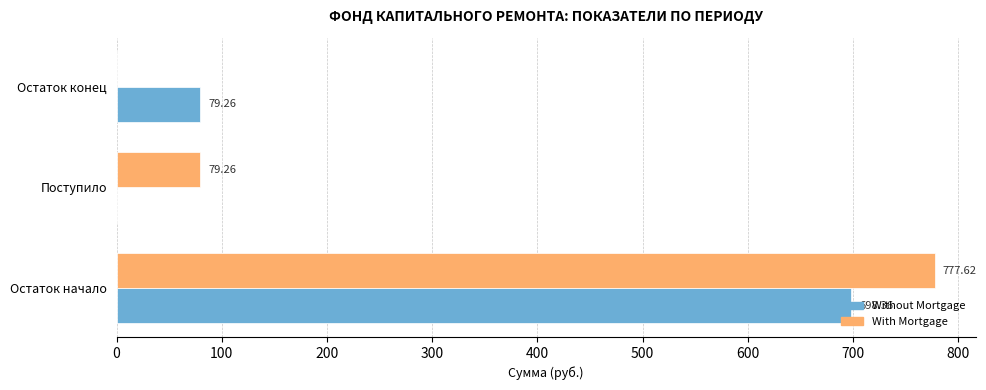

What is the total value across all series at Поступило?

79.3